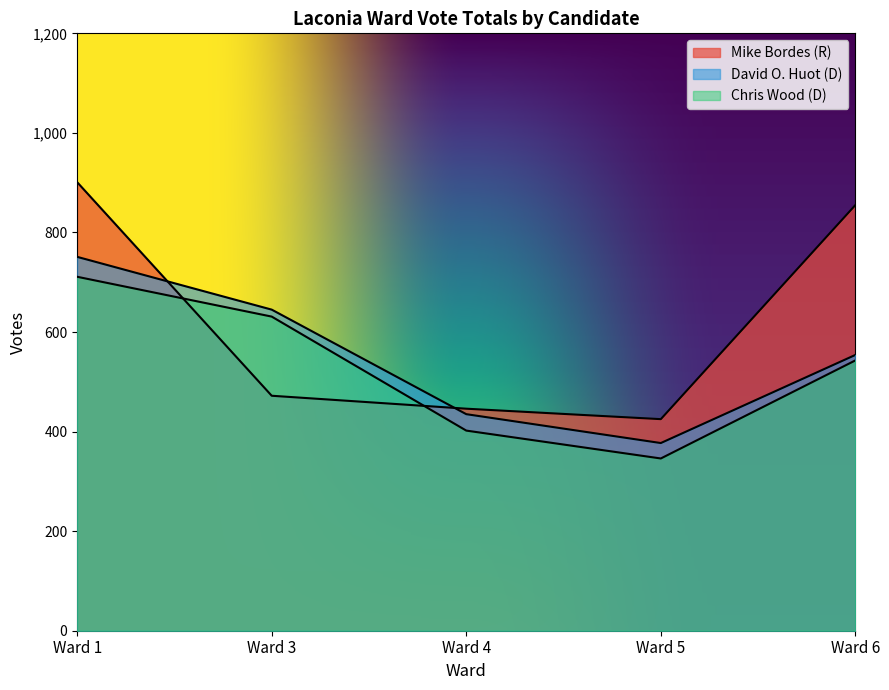

What is the spread (max minus min) of values at Ward 5?

79